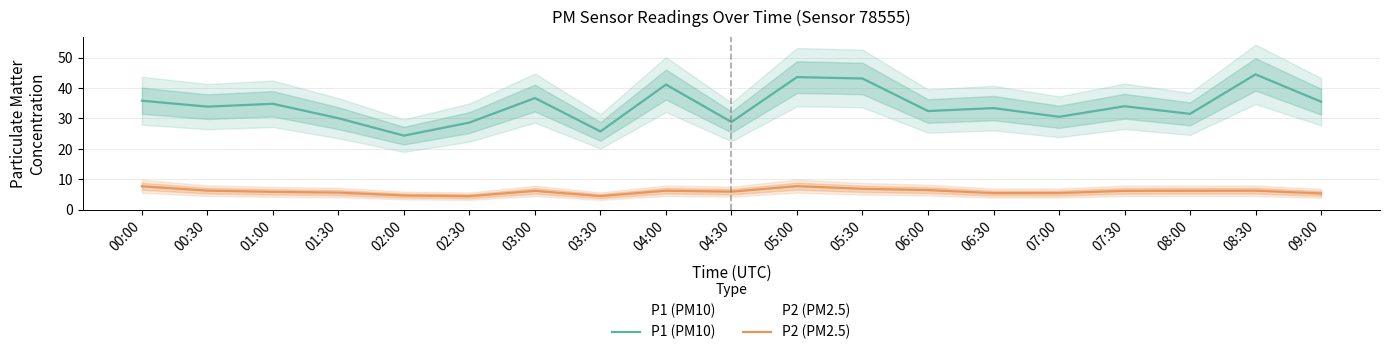

Count the number of categories in the chart.

19